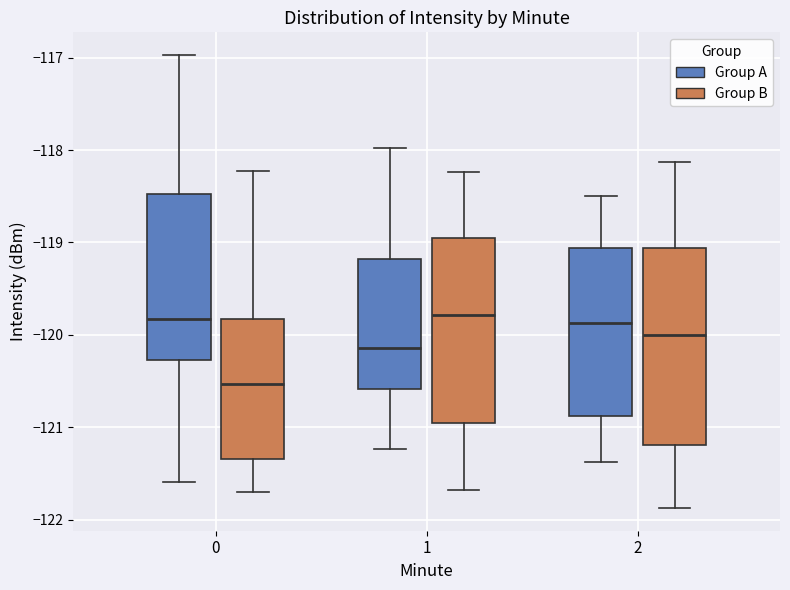

Reading left to right, transcribe this box plot: for each box, give where its median line is, the range the box spans, and where its two whiskers end, as read against the y-axis. The values are not printed on the chart, so give them approximately, as read against the axis.

0 (Group A): median -119.8, box -120.3 to -118.5, whiskers -121.6 to -117.0
0 (Group B): median -120.5, box -121.3 to -119.8, whiskers -121.7 to -118.2
1 (Group A): median -120.1, box -120.6 to -119.2, whiskers -121.2 to -118.0
1 (Group B): median -119.8, box -121.0 to -119.0, whiskers -121.7 to -118.2
2 (Group A): median -119.9, box -120.9 to -119.1, whiskers -121.4 to -118.5
2 (Group B): median -120.0, box -121.2 to -119.1, whiskers -121.9 to -118.1